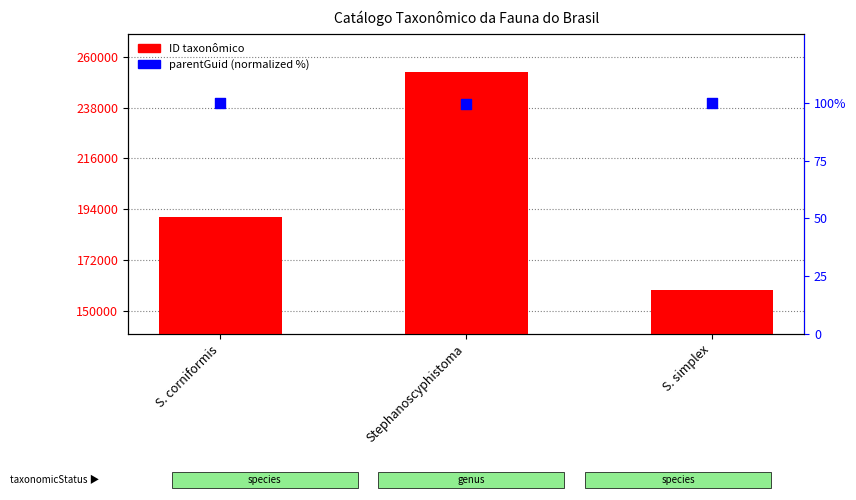

Which series contains the highest Y value?

ID taxonômico